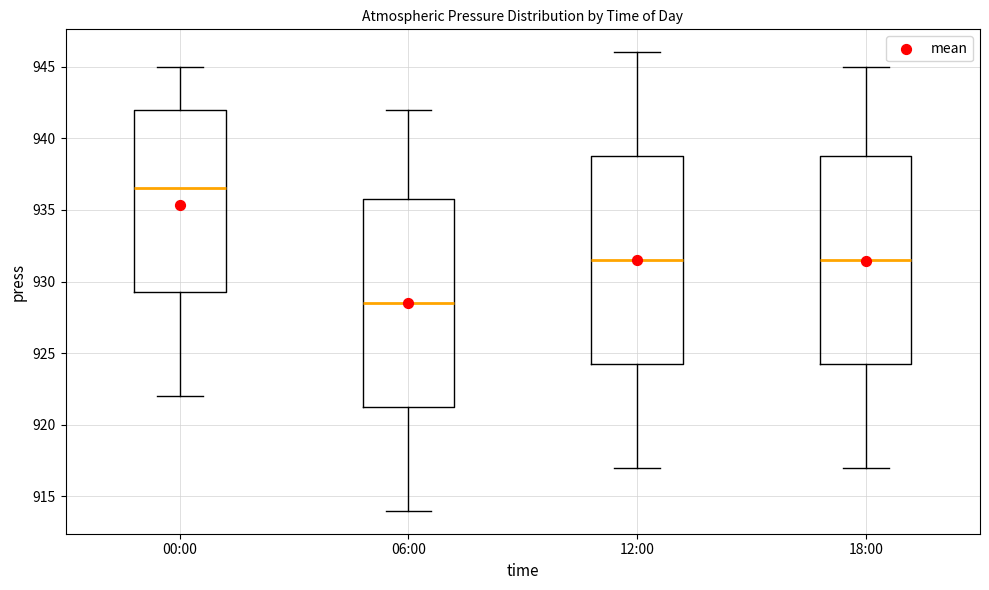

Reading left to right, read every box against the y-axis: the position of its median line, the range the box covers, and the ends of its whiskers. The values are not printed on the chart, so give them approximately, as read against the axis.

00:00: median 936.5, box 929.5 to 942.0, whiskers 922.0 to 945.0
06:00: median 928.5, box 921.5 to 936.0, whiskers 914.0 to 942.0
12:00: median 931.5, box 924.5 to 939.0, whiskers 917.0 to 946.0
18:00: median 931.5, box 924.5 to 939.0, whiskers 917.0 to 945.0